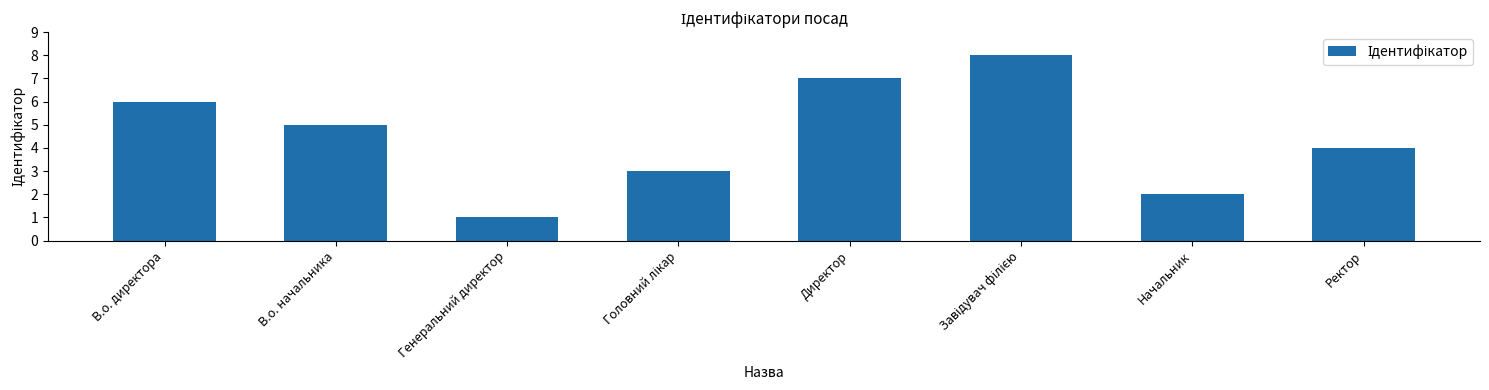

True or false: the data shows 4 at Начальник.

False